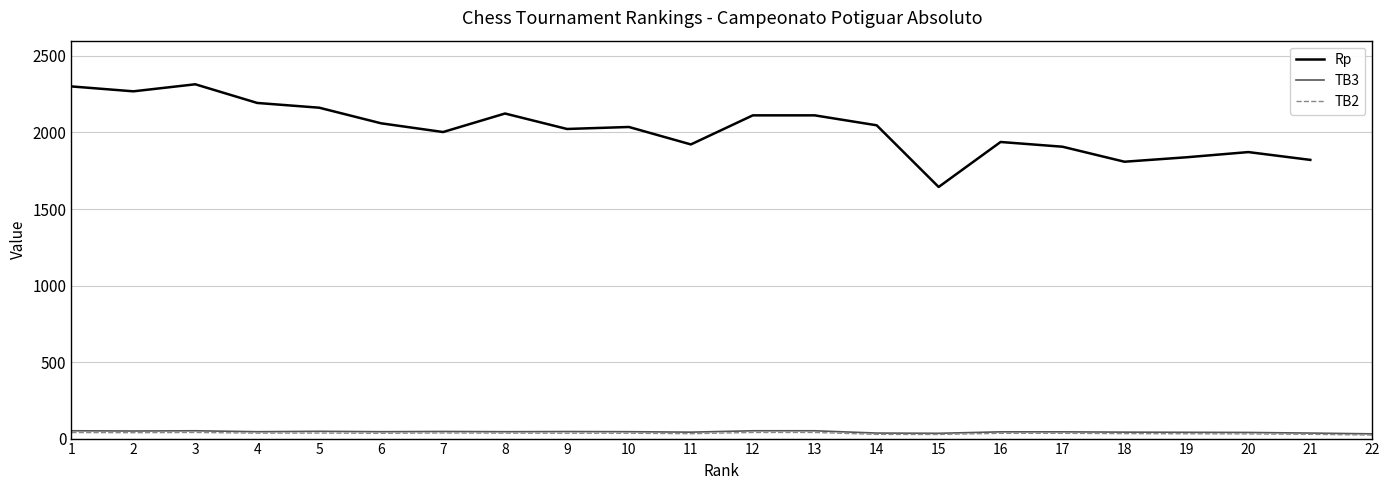

What is the total value across all series at 3?

2406.0